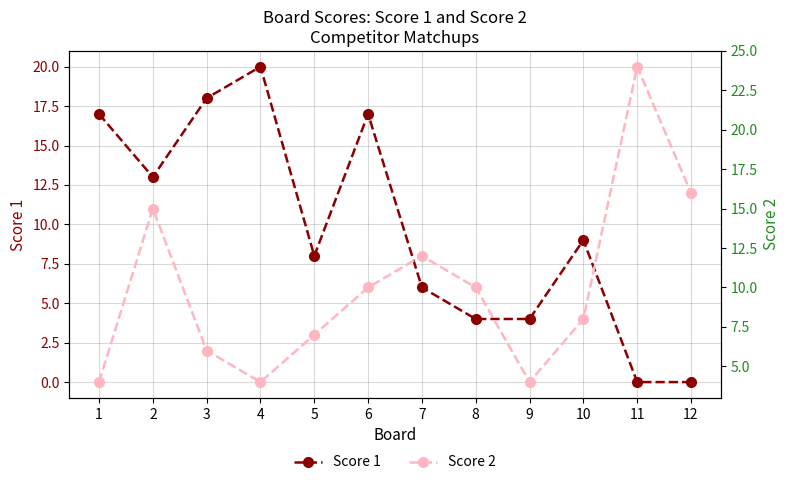

Does the chart display data point markers on the line(s)?

Yes